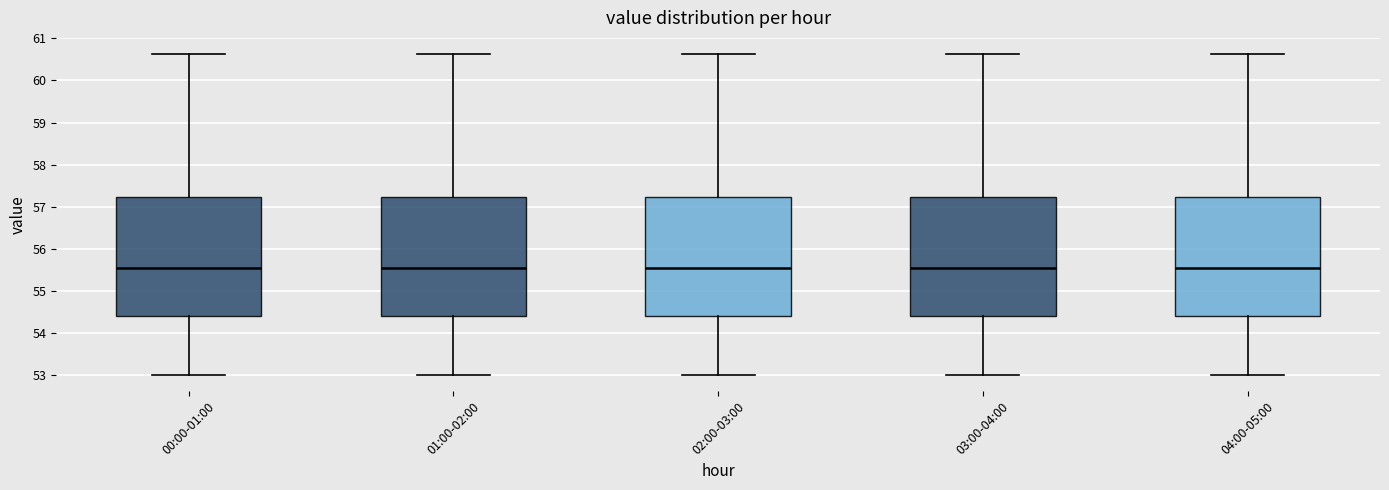

Reading left to right, read every box against the y-axis: the position of its median line, the range the box covers, and the ends of its whiskers. The values are not printed on the chart, so give them approximately, as read against the axis.

00:00-01:00: median 55.5, box 54.4 to 57.2, whiskers 53.0 to 60.6
01:00-02:00: median 55.5, box 54.4 to 57.2, whiskers 53.0 to 60.6
02:00-03:00: median 55.5, box 54.4 to 57.2, whiskers 53.0 to 60.6
03:00-04:00: median 55.5, box 54.4 to 57.2, whiskers 53.0 to 60.6
04:00-05:00: median 55.5, box 54.4 to 57.2, whiskers 53.0 to 60.6